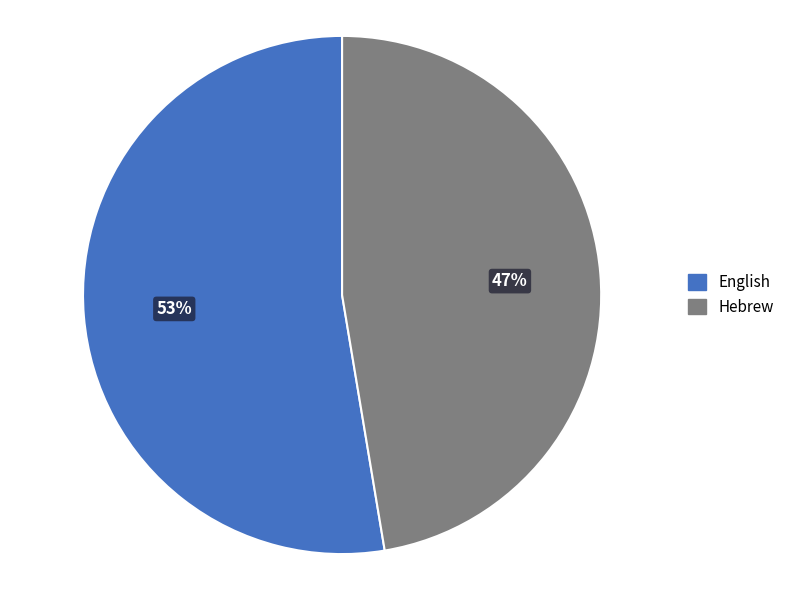

Approximately how many times larger is the value at Hebrew compared to English?

0.9